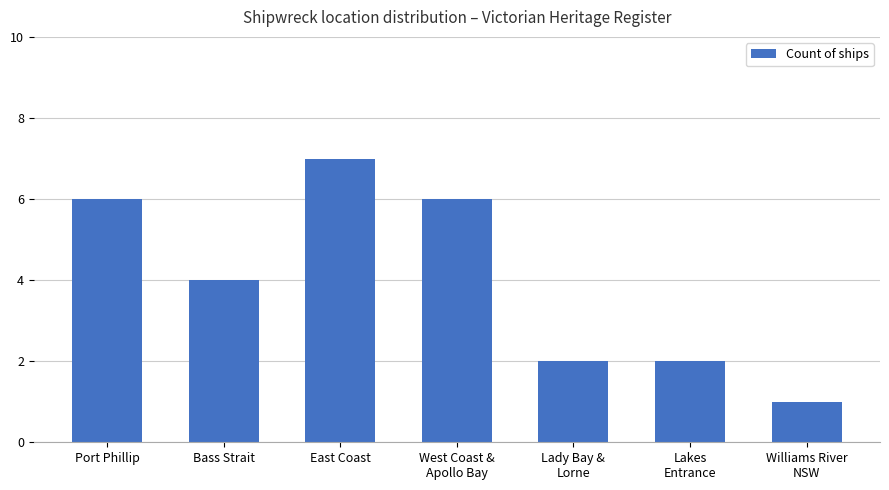

What position from the left is Lady Bay &
Lorne?

5